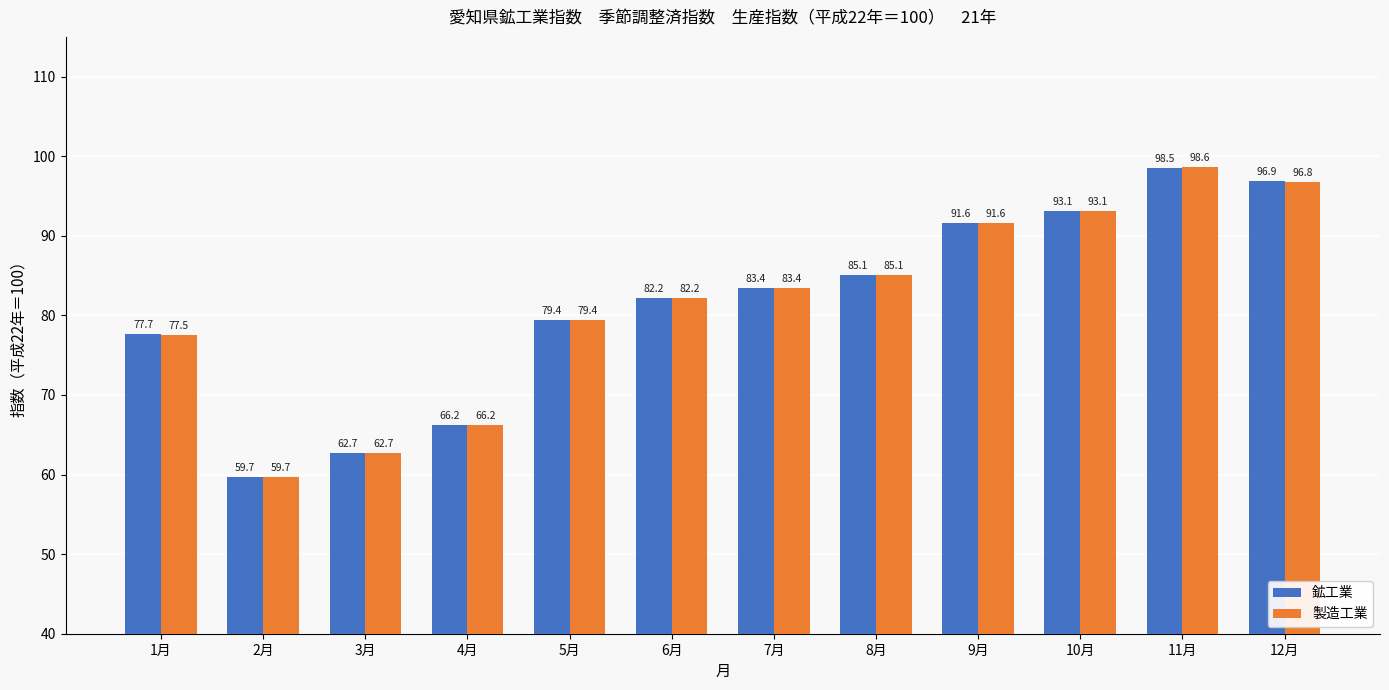

Rank the series by their maximum value, from lowest to highest.

鉱工業, 製造工業